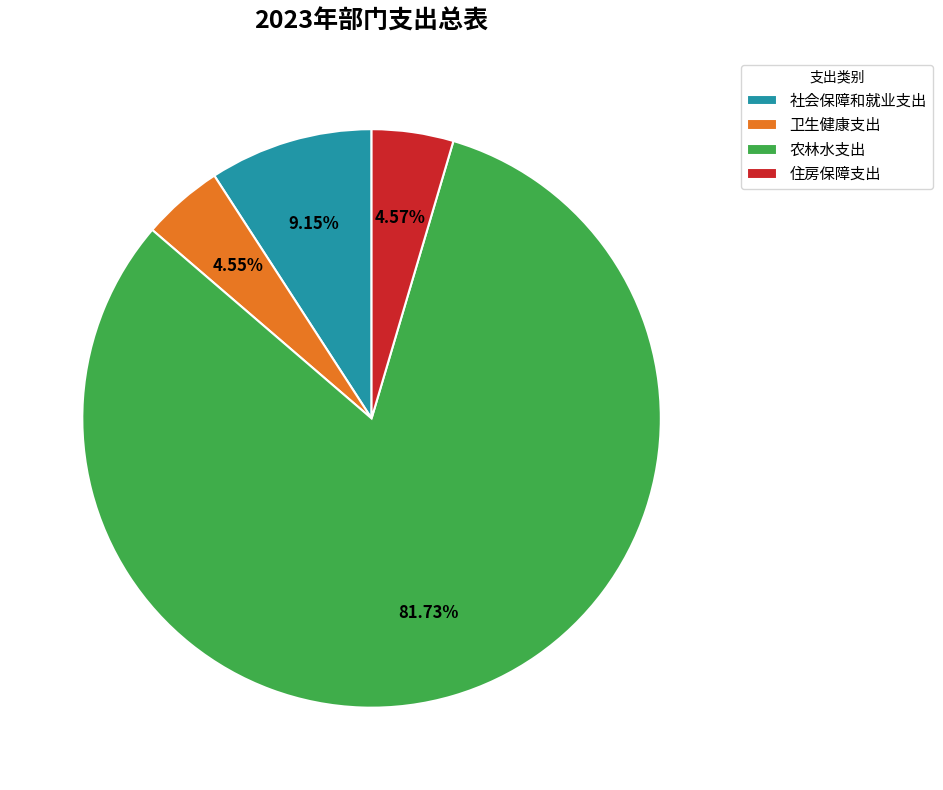

What is the largest slice in the pie chart?

农林水支出